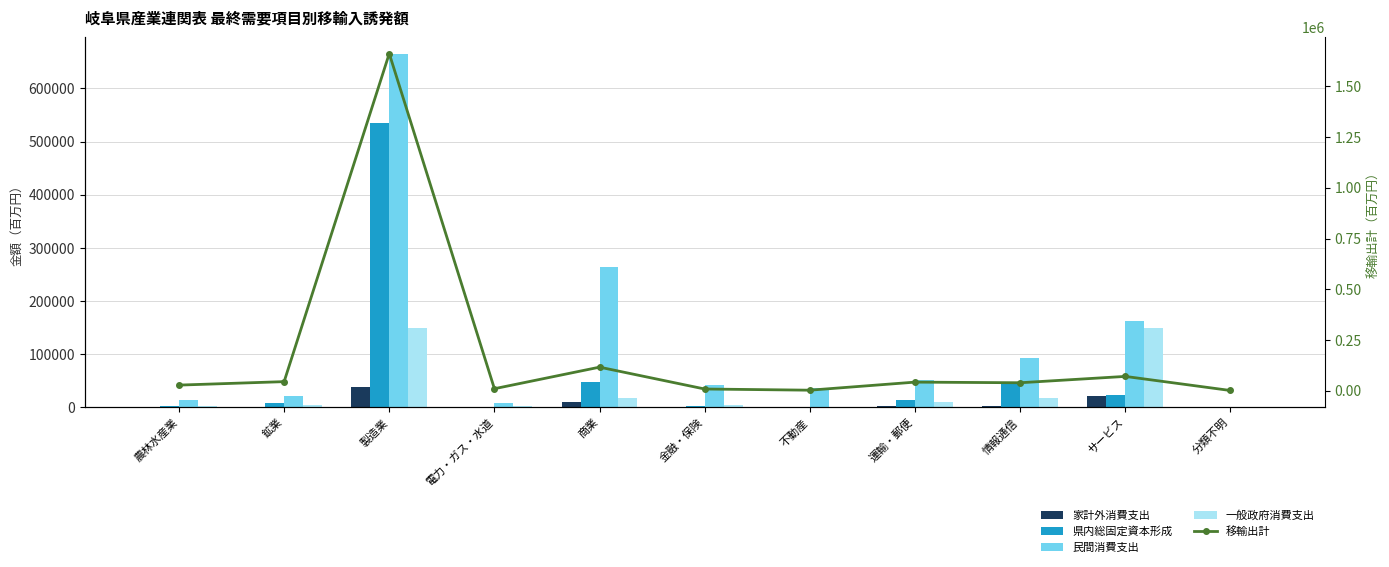

What is the value of the 一般政府消費支出 bar at the 9th from the left?

17632.5